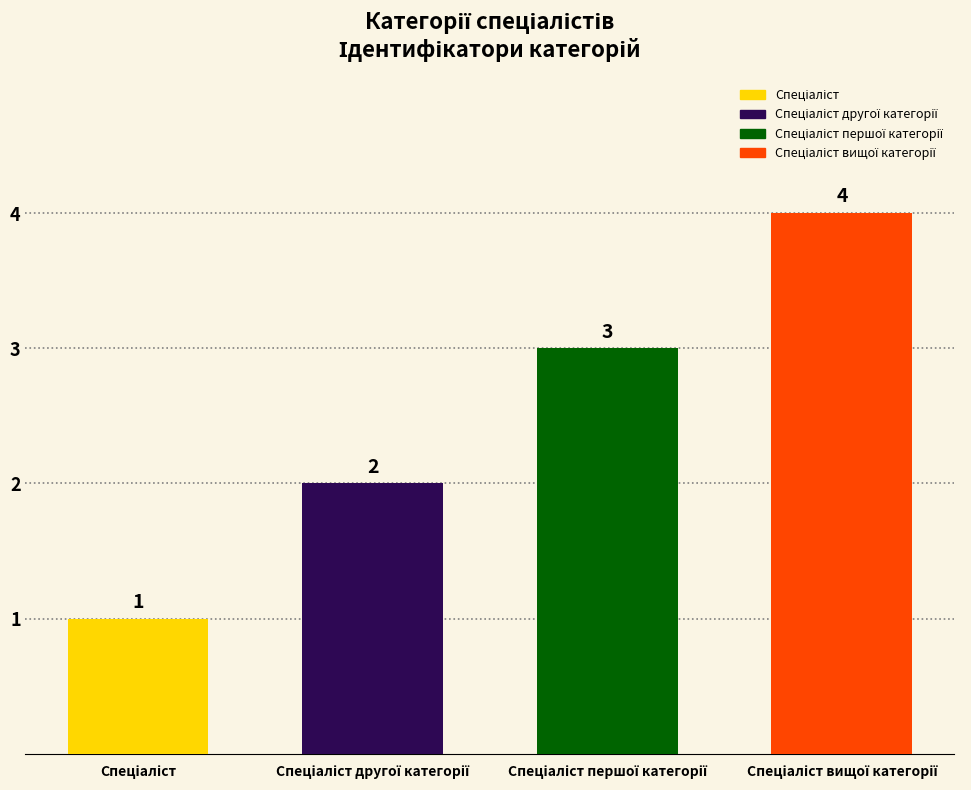

Rank the categories by value from highest to lowest.

Спеціаліст вищої категорії, Спеціаліст першої категорії, Спеціаліст другої категорії, Спеціаліст